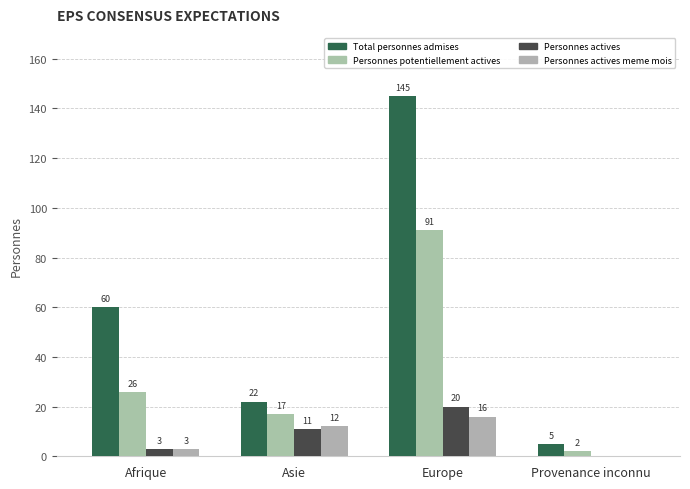

Count the number of data series in this chart.

4